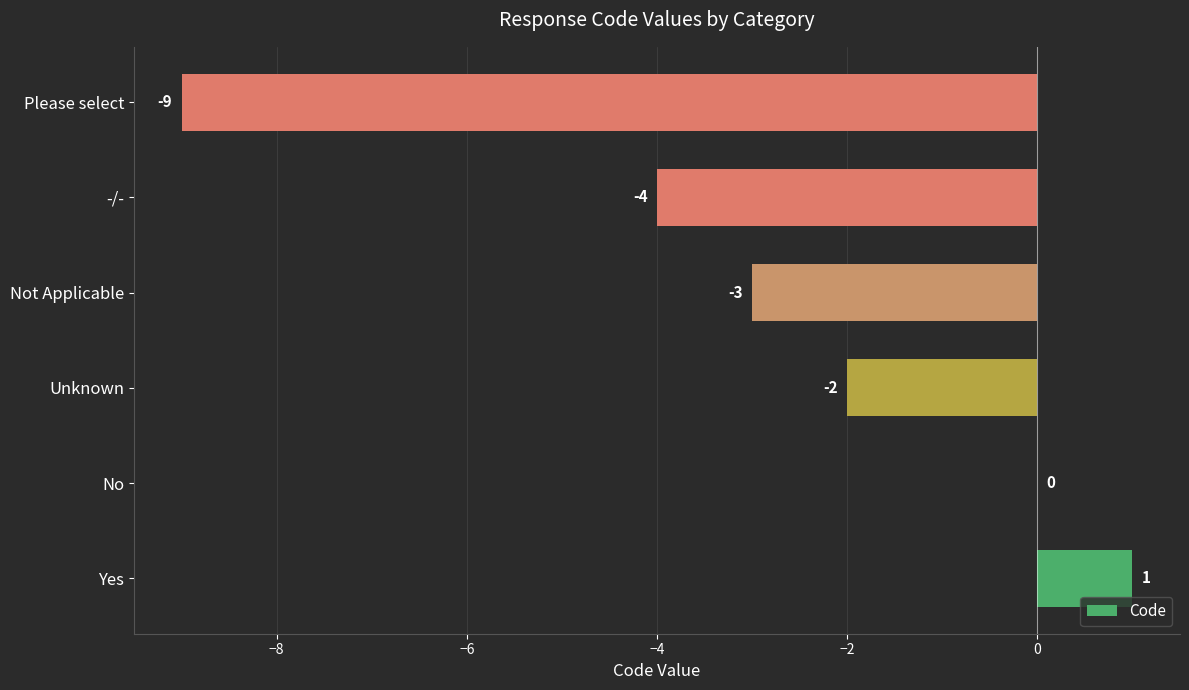

Is it true that the value at Unknown is 0?

False